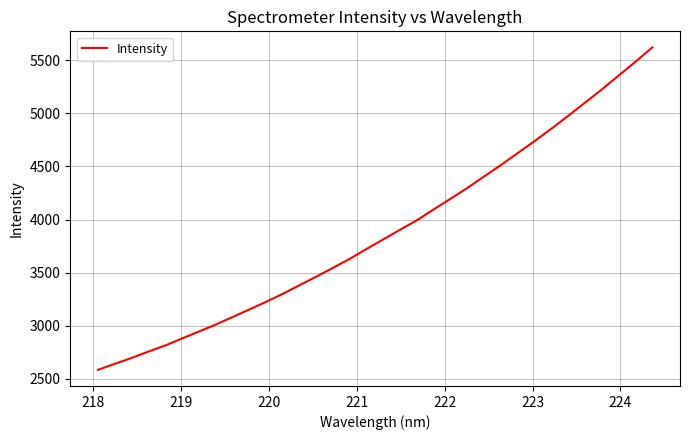

Reading left to right, list all the values displayed in this chart.

2583.7	2640.4	2695.7	2756.1	2813.0	2879.7	2944.1	3010.1	3080.5	3152.1	3224.3	3300.5	3381.9	3462.8	3546.5	3631.3	3724.5	3814.9	3906.0	3995.0	4097.5	4197.6	4299.3	4407.4	4515.1	4627.8	4740.2	4856.8	4978.1	5101.8	5226.1	5356.6	5486.0	5620.8